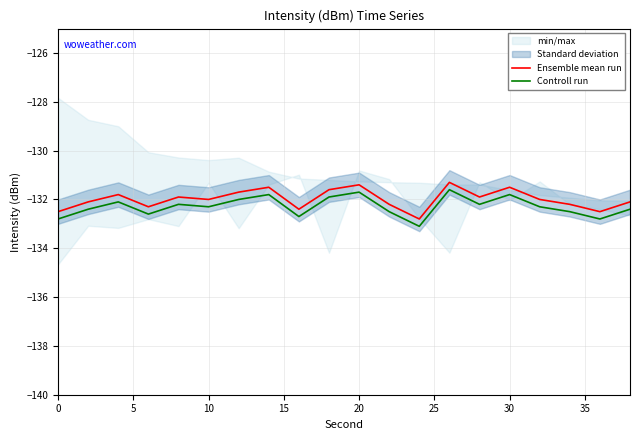

Is this an area chart (filled region under the line)?

No